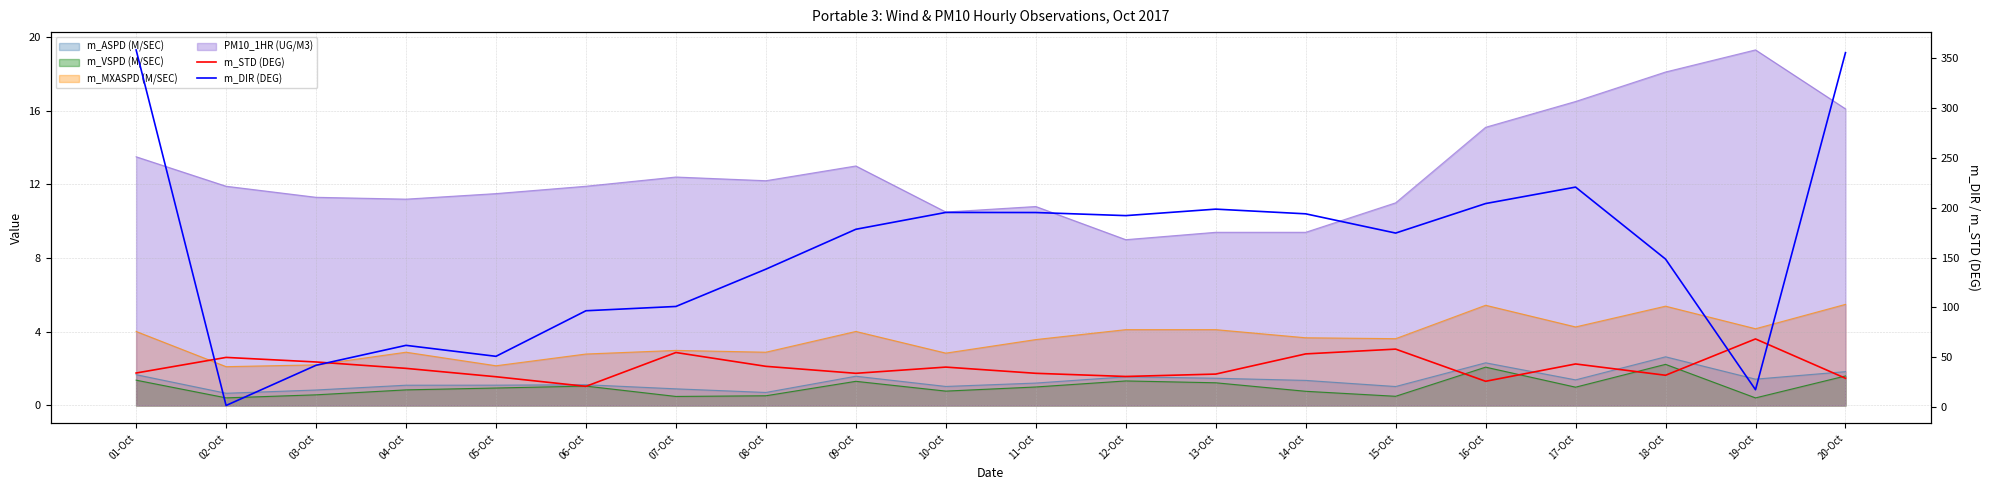

Which label corresponds to the largest value in the chart?

01-Oct